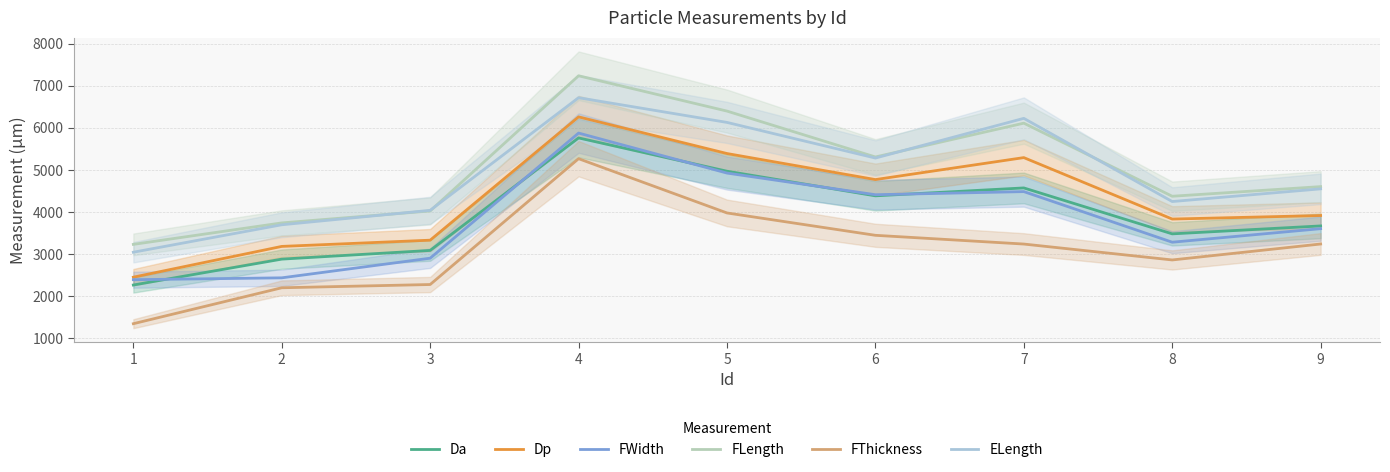

Which category has the highest value in the FThickness series?

4